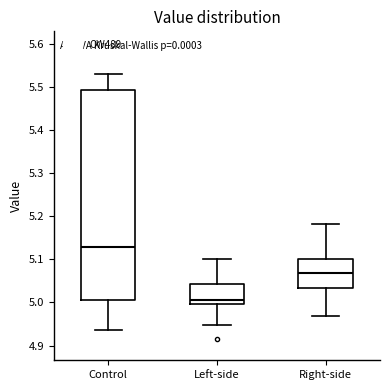

Reading left to right, transcribe this box plot: for each box, give where its median line is, the range the box spans, and where its two whiskers end, as read against the y-axis. The values are not printed on the chart, so give them approximately, as read against the axis.

Control: median 5.13, box 5.01 to 5.49, whiskers 4.94 to 5.53
Left-side: median 5.00 (just above the box's lower edge), box 5.00 to 5.04, whiskers 4.95 to 5.10
Right-side: median 5.07, box 5.03 to 5.10, whiskers 4.97 to 5.18